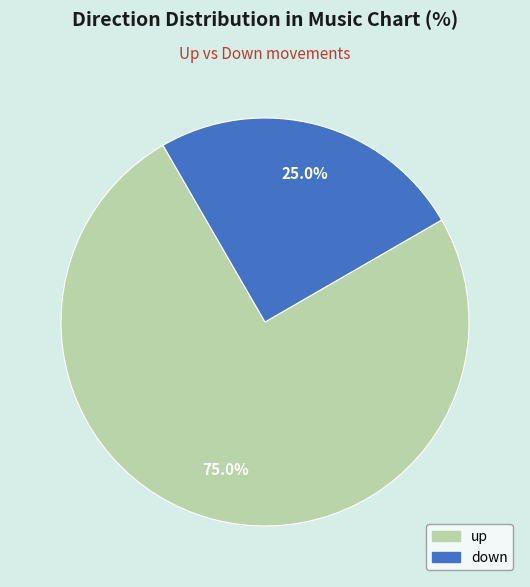

The up slice represents 75% of the pie. True or false?

True